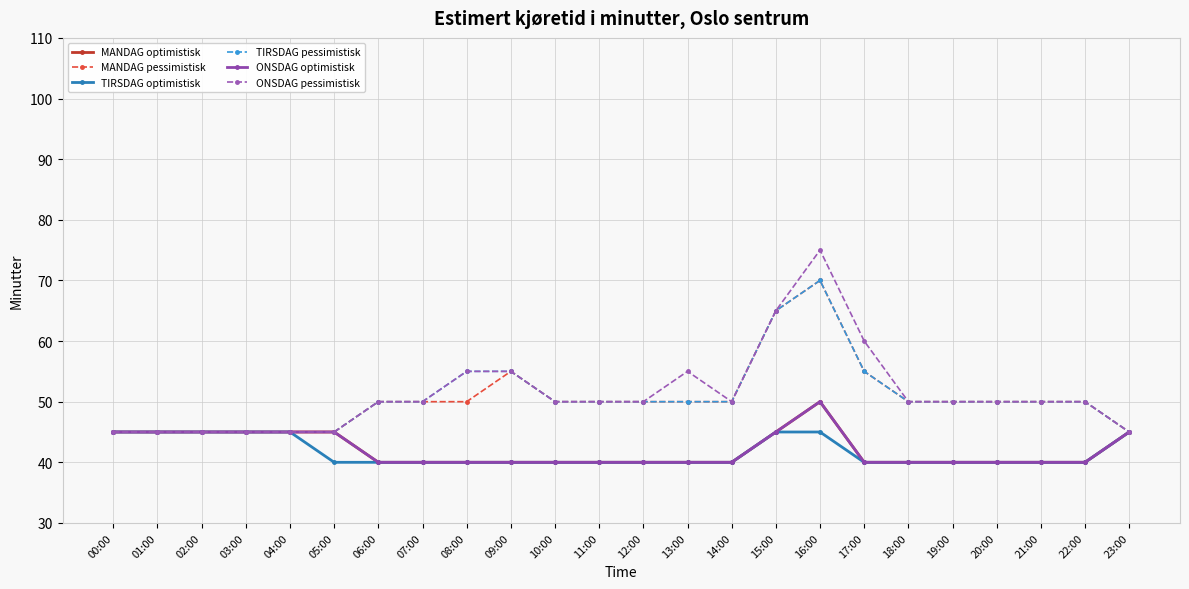

Reading left to right, extract all data points from this chart.

MANDAG optimistisk: 45	45	45	45	45	45	40	40	40	40	40	40	40	40	40	45	50	40	40	40	40	40	40	45
MANDAG pessimistisk: 45	45	45	45	45	45	50	50	50	55	50	50	50	50	50	65	70	55	50	50	50	50	50	45
TIRSDAG optimistisk: 45	45	45	45	45	40	40	40	40	40	40	40	40	40	40	45	45	40	40	40	40	40	40	45
TIRSDAG pessimistisk: 45	45	45	45	45	45	50	50	55	55	50	50	50	50	50	65	70	55	50	50	50	50	50	45
ONSDAG optimistisk: 45	45	45	45	45	45	40	40	40	40	40	40	40	40	40	45	50	40	40	40	40	40	40	45
ONSDAG pessimistisk: 45	45	45	45	45	45	50	50	55	55	50	50	50	55	50	65	75	60	50	50	50	50	50	45